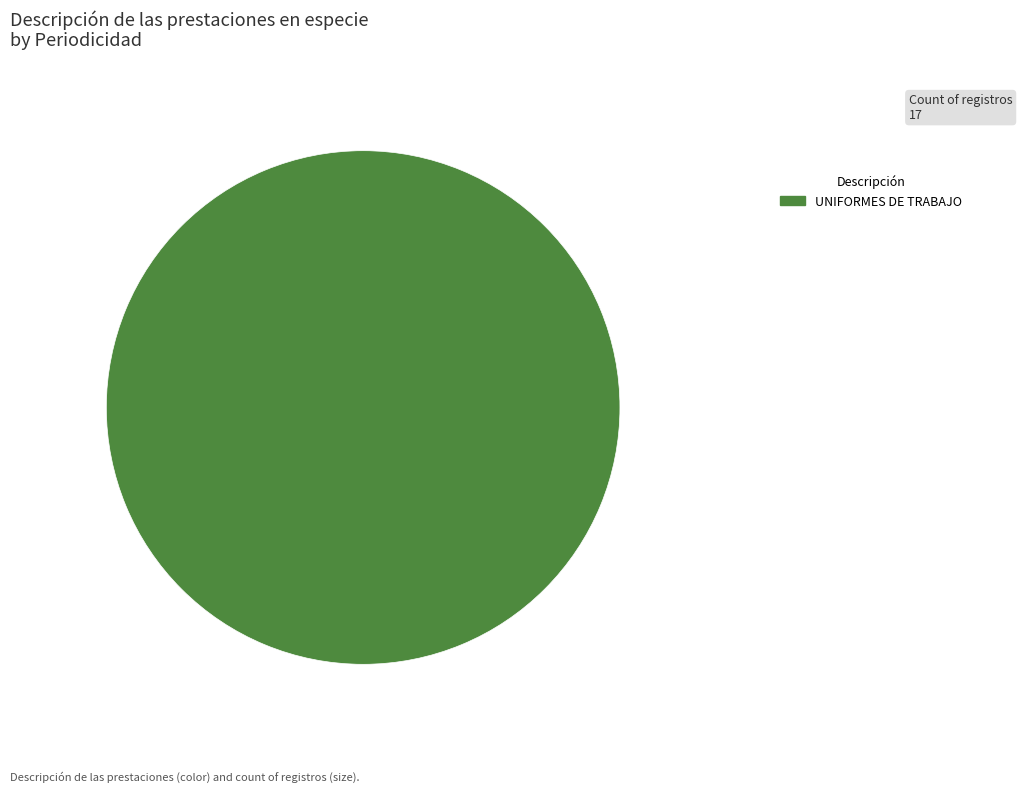

Is there any slice that represents more than half of the pie?

Yes